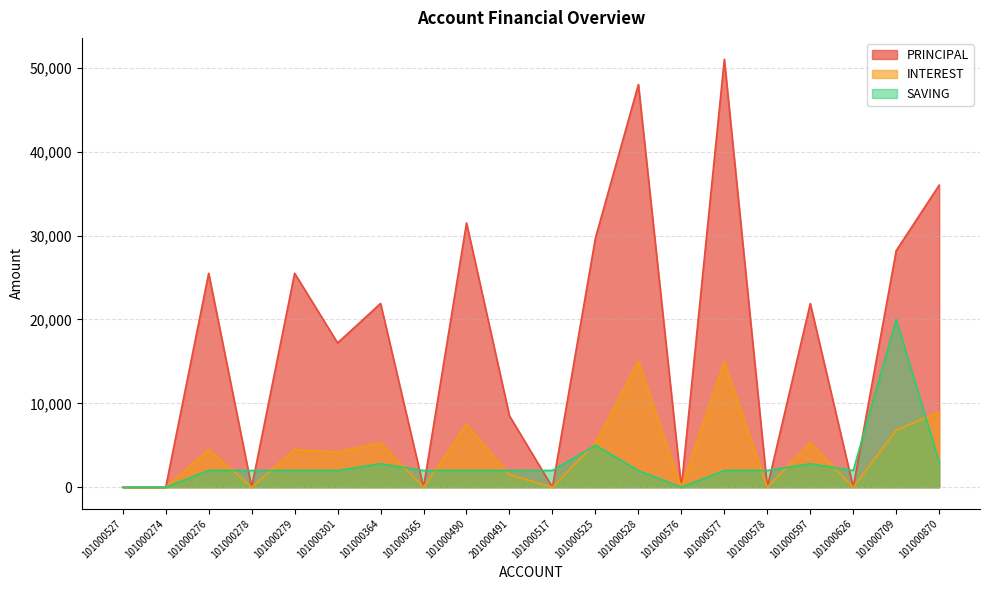

Is the value of PRINCIPAL at 101000577 greater than the value of SAVING at 101000301?

Yes